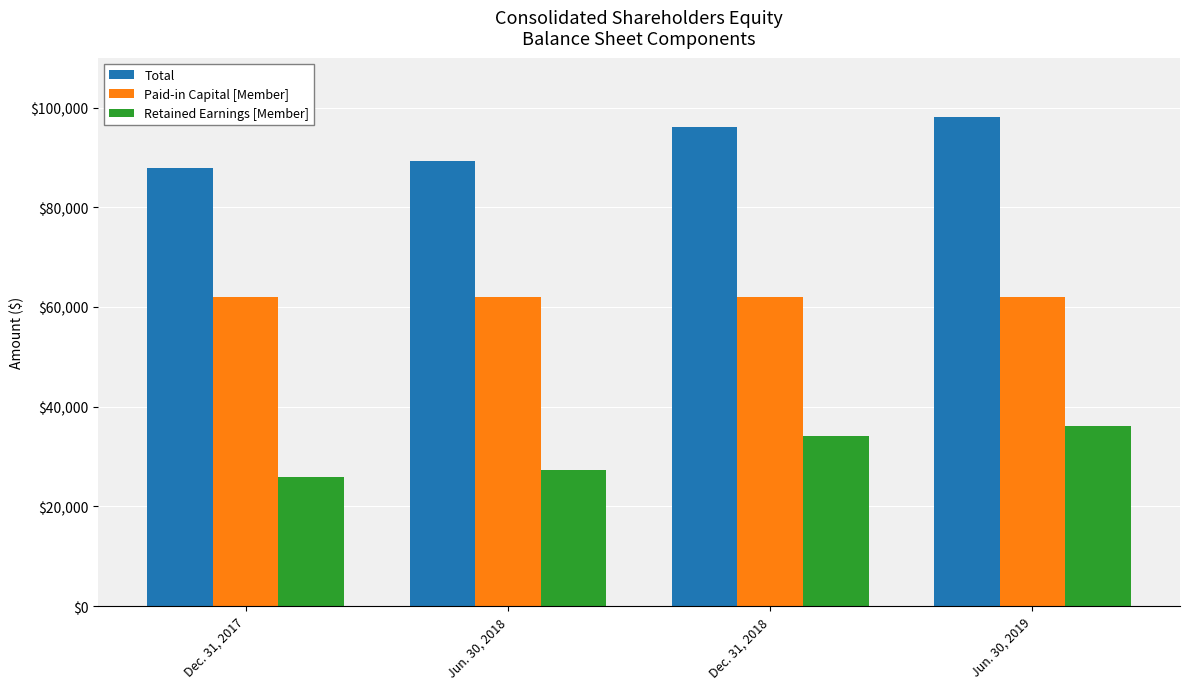

How many groups of bars are there?

4